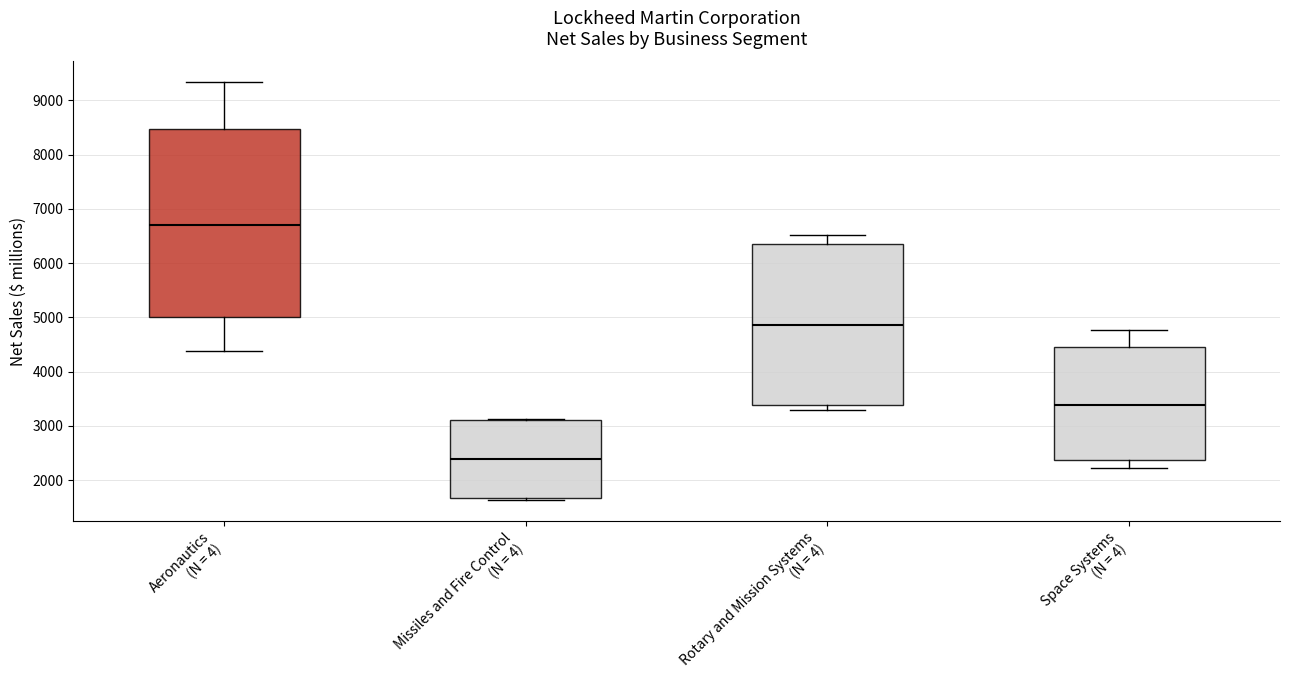

Which box is the tallest, from its lower edge to its upper edge?

Aeronautics (N = 4)